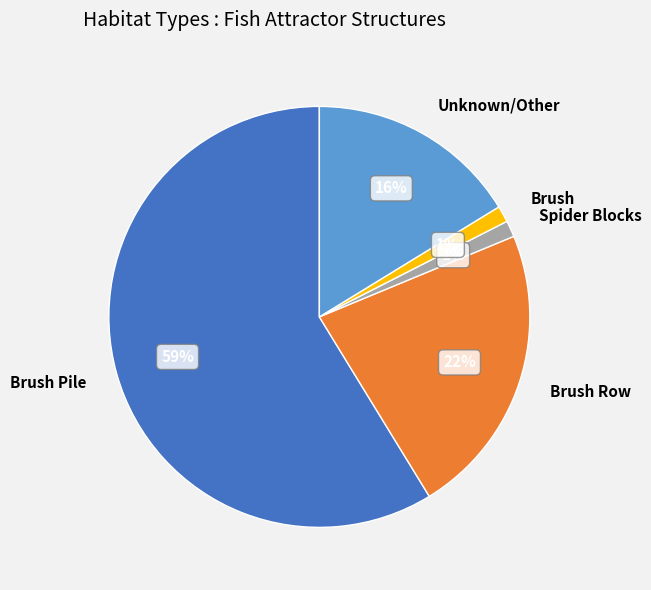

What is the ratio of the value at Brush Row to the value at Unknown/Other?

1.4